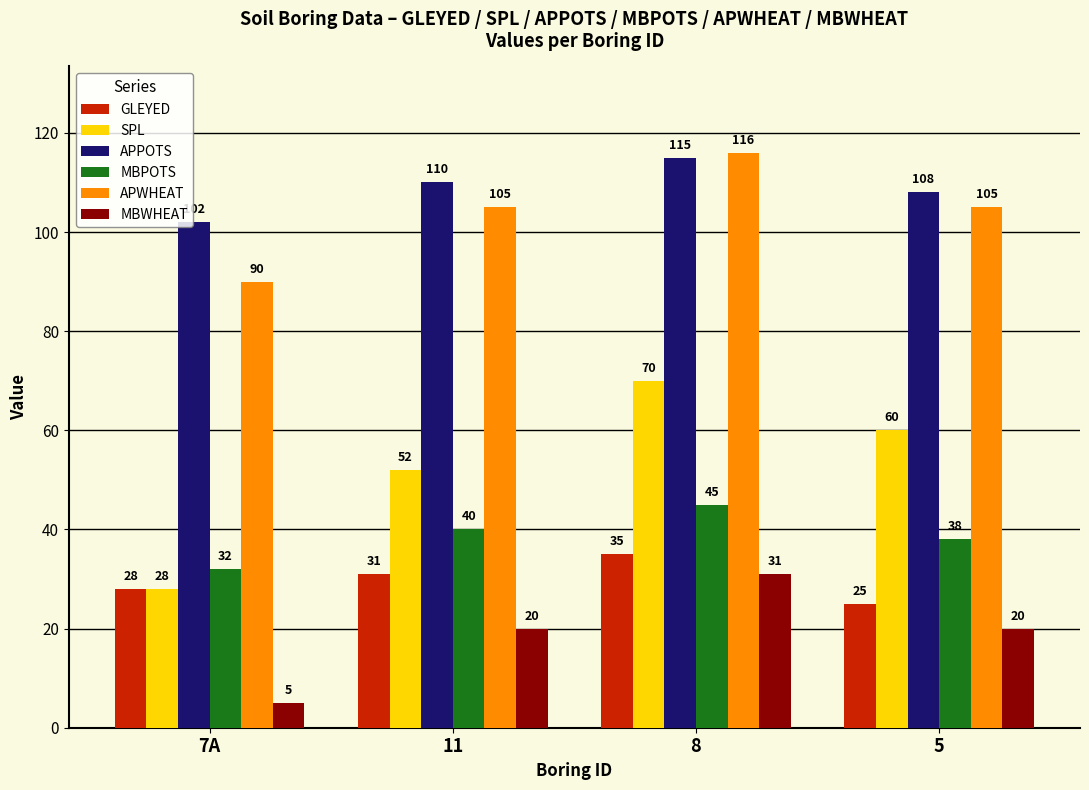

What is the difference between the highest and lowest values at 8?

85